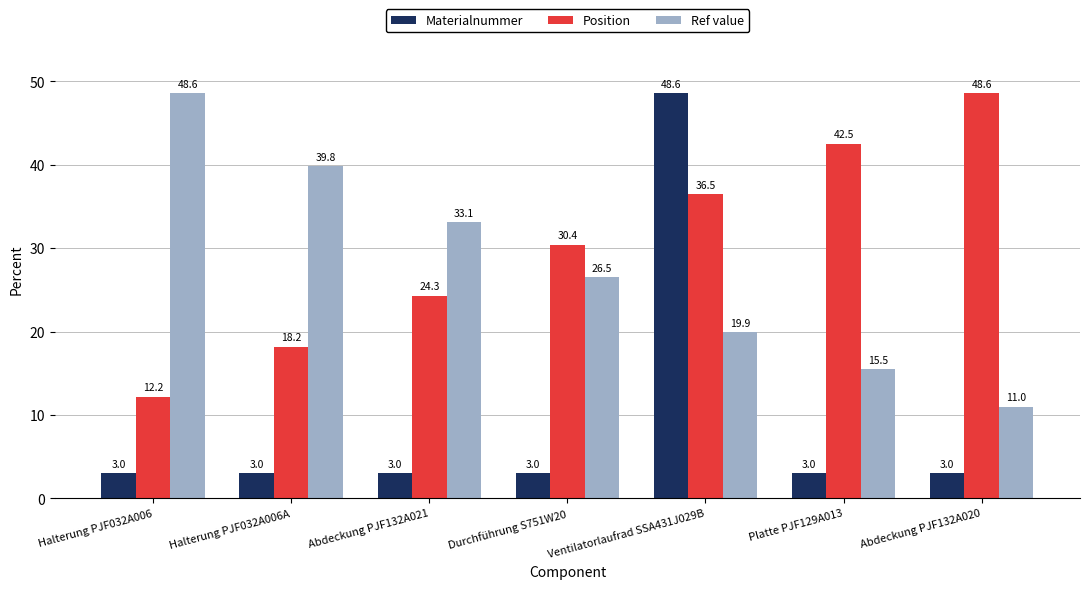

Is the value of Ref value at Ventilatorlaufrad SSA431J029B greater than the value of Materialnummer at Halterung PJF032A006?

Yes